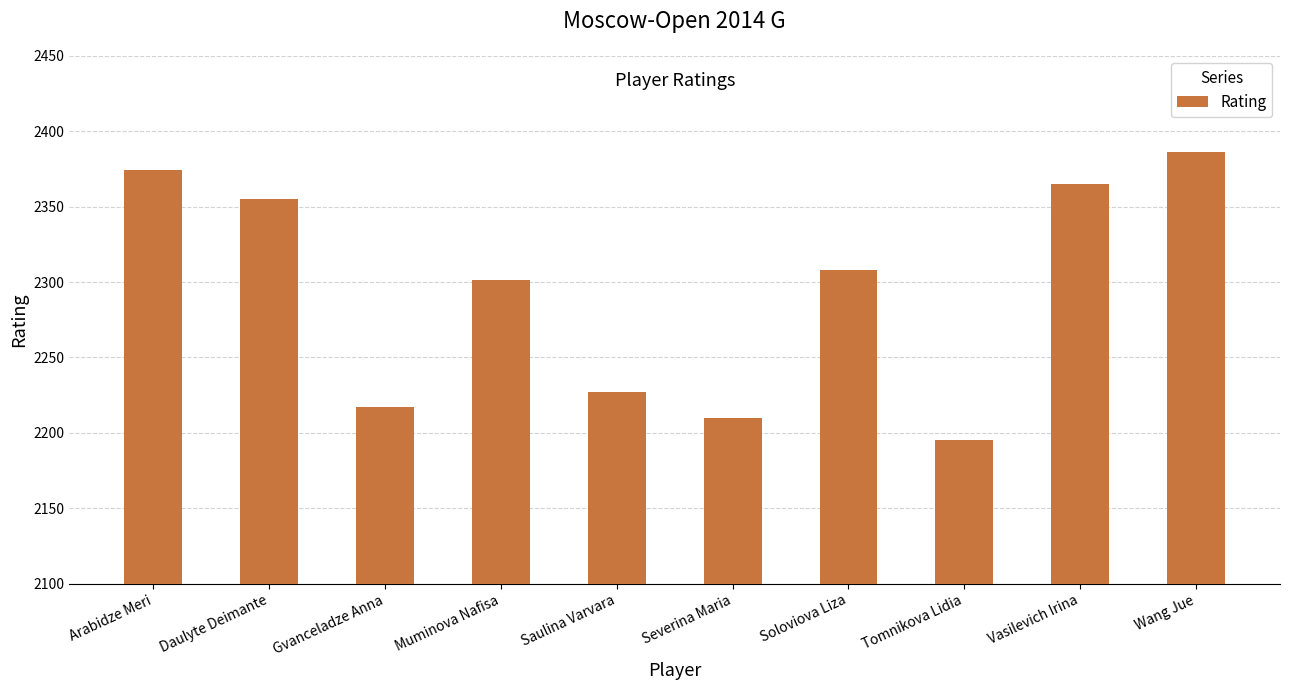

What position from the right is Tomnikova Lidia?

3